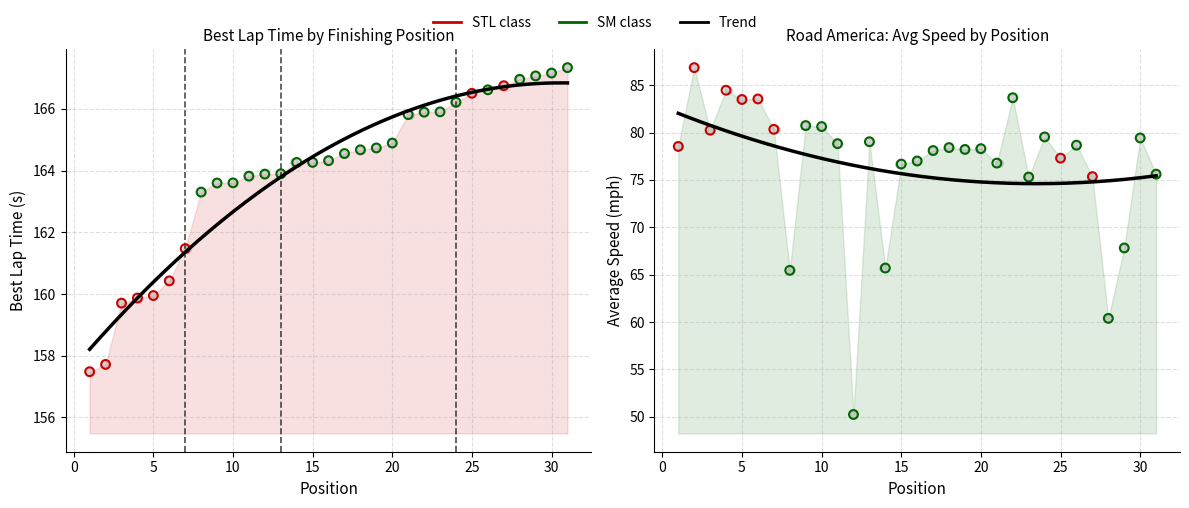

At how many categories does at least one series exceed 71?

31